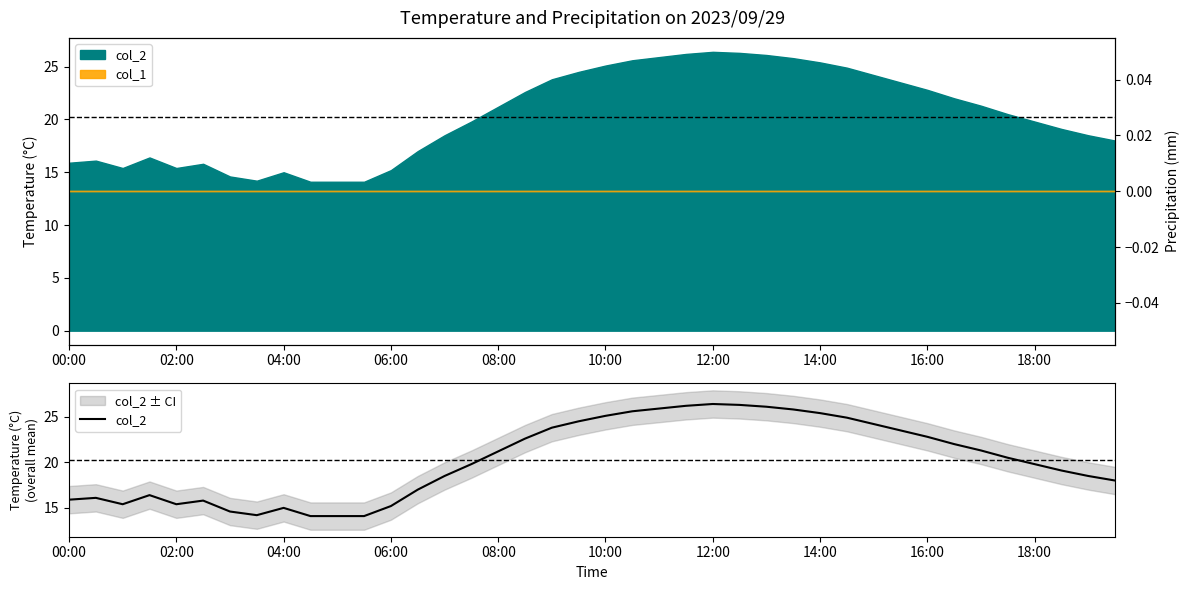

Reading right to left, list all the values displayed in this chart.

18.0	18.5	19.1	19.8	20.5	21.3	22.0	22.8	23.5	24.2	24.9	25.4	25.8	26.1	26.3	26.4	26.2	25.9	25.6	25.1	24.5	23.8	22.6	21.2	19.8	18.5	17.0	15.2	14.1	14.1	14.1	15.0	14.2	14.6	15.8	15.4	16.4	15.4	16.1	15.9